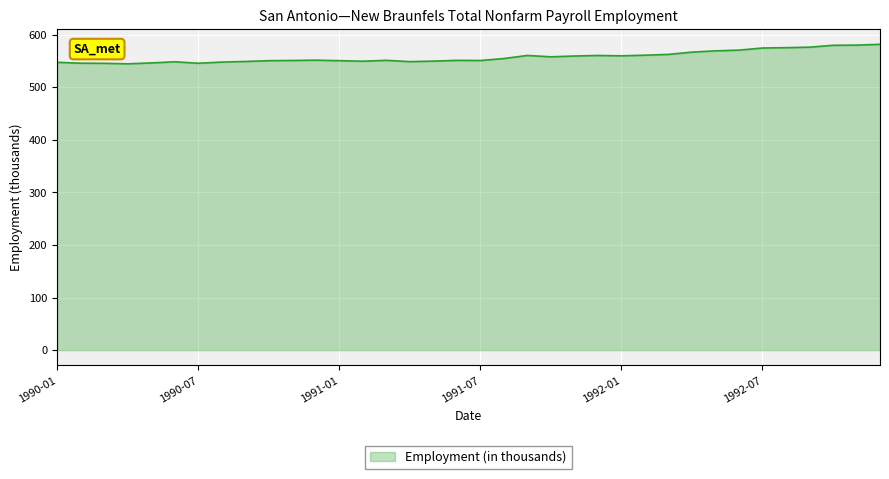

What is the greatest value displayed?

581.4